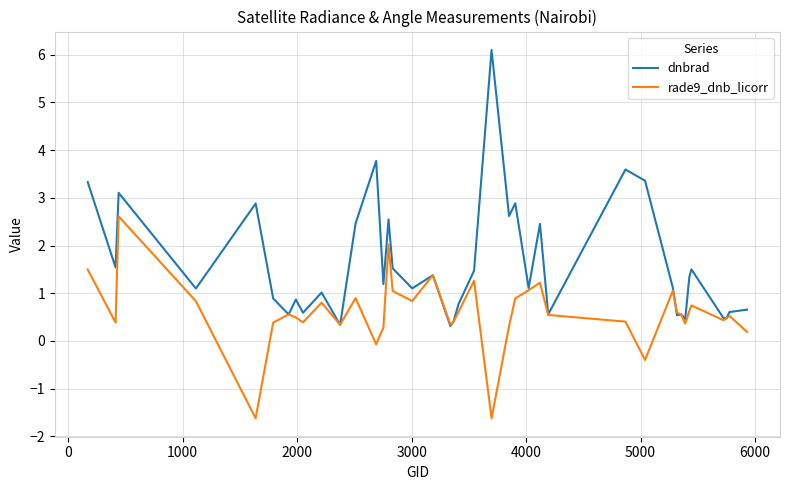

What is the lowest value of the dnbrad series?

0.3